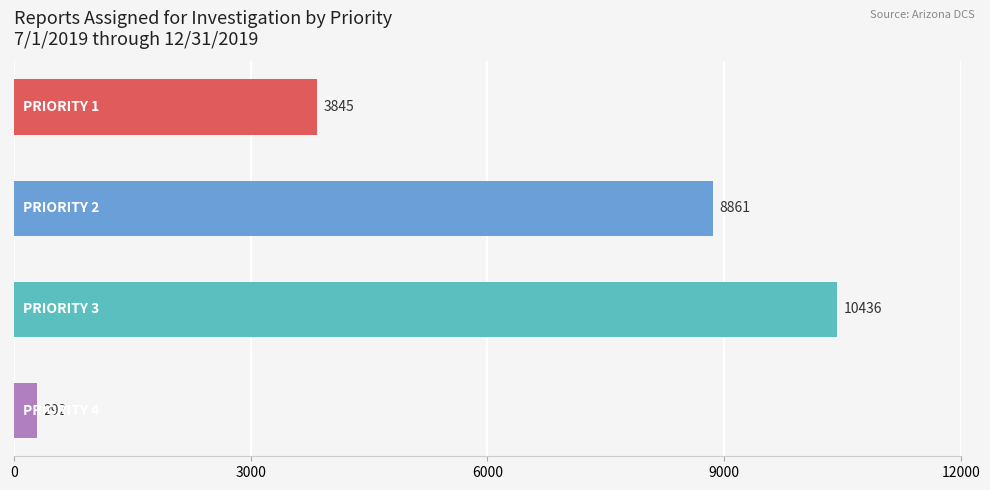

What is the maximum value shown in the chart?

10436